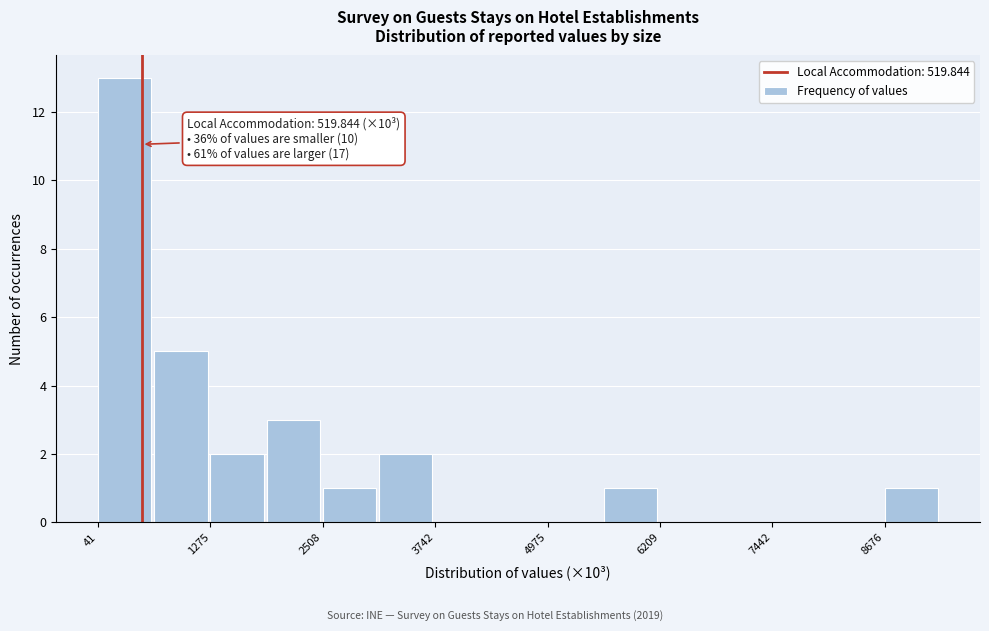

Read against the x-axis, roughly where is the centre of the tallest bar?

400